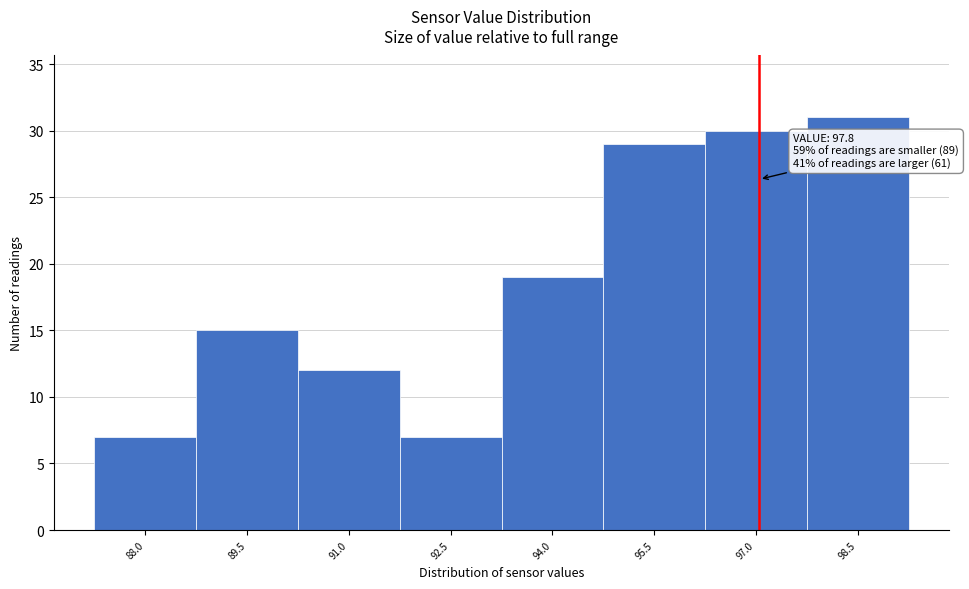

Reading right to left, list all the values displayed in this chart.

31	30	29	19	7	12	15	7